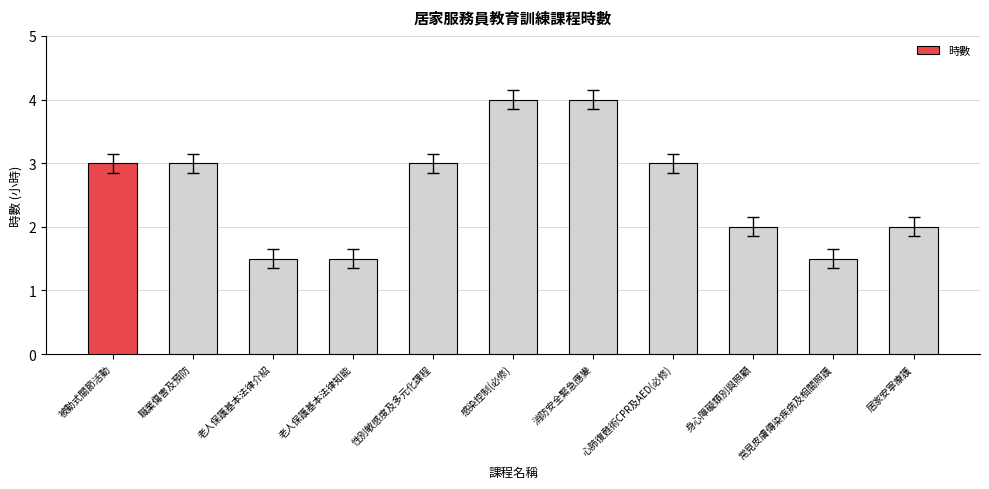

What is the difference between the second highest and minimum values?

2.5